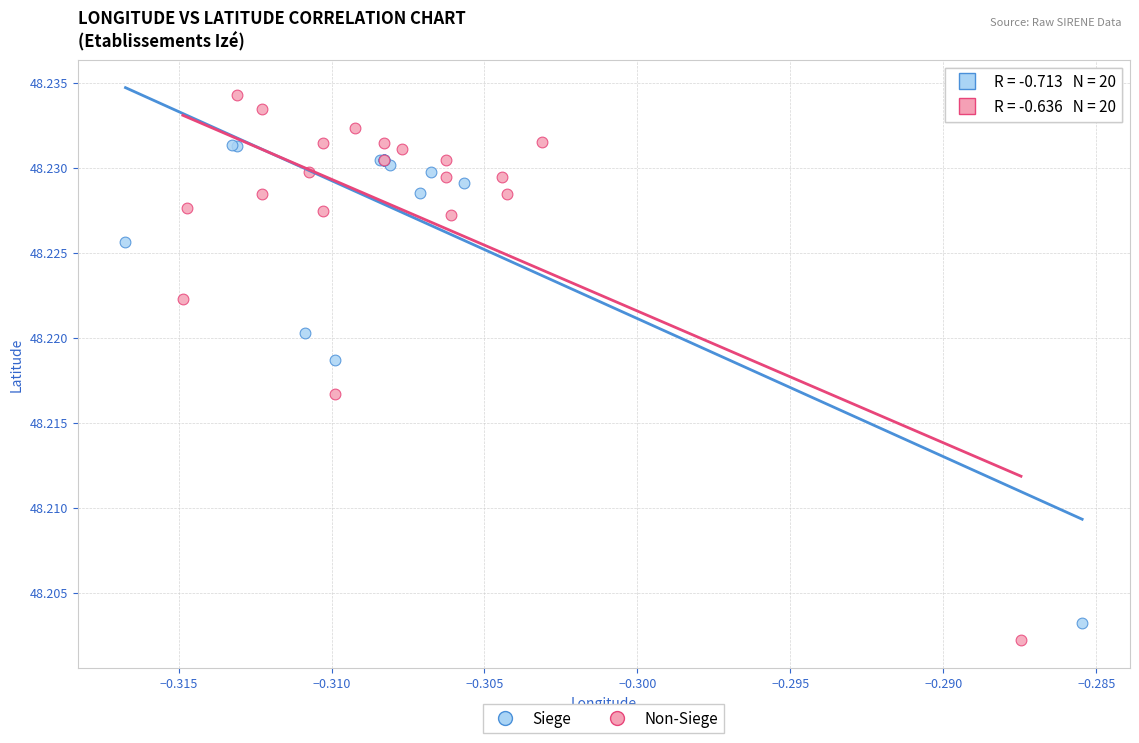

Which series contains the highest Y value?

Non-Siege